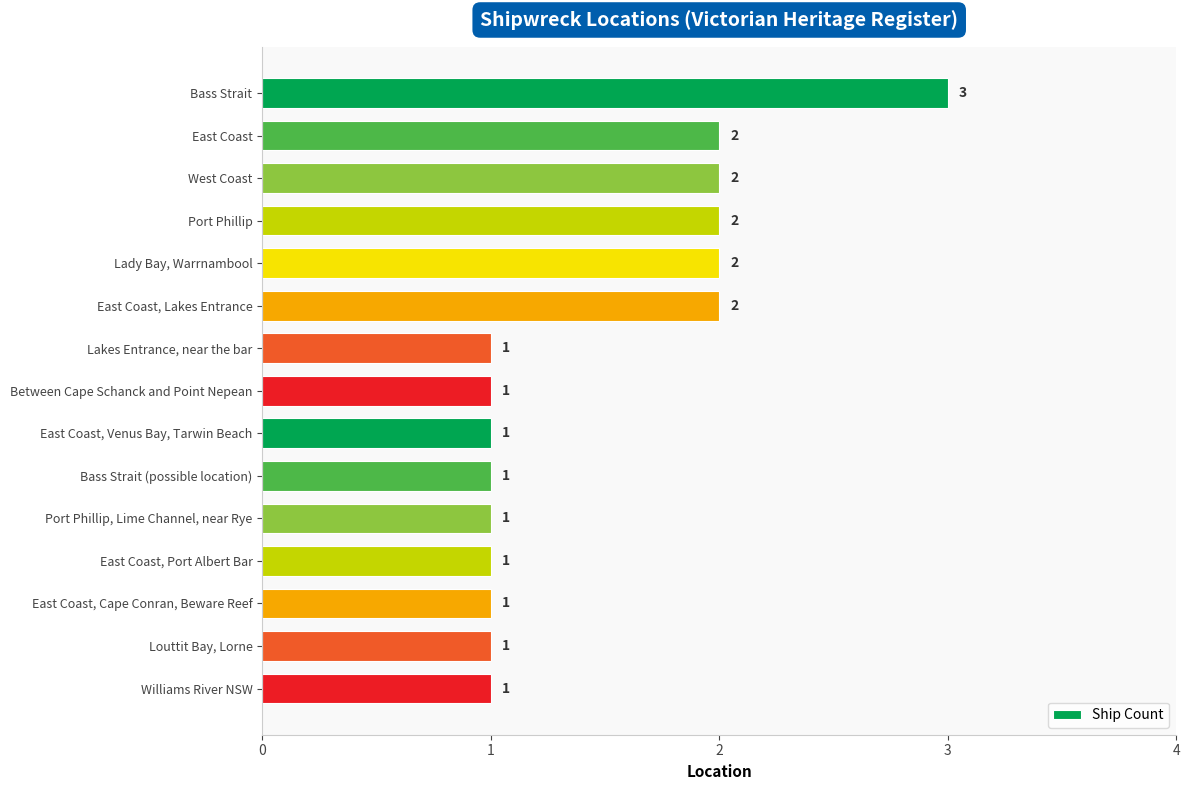

True or false: the data shows 2 at Lady Bay, Warrnambool.

True